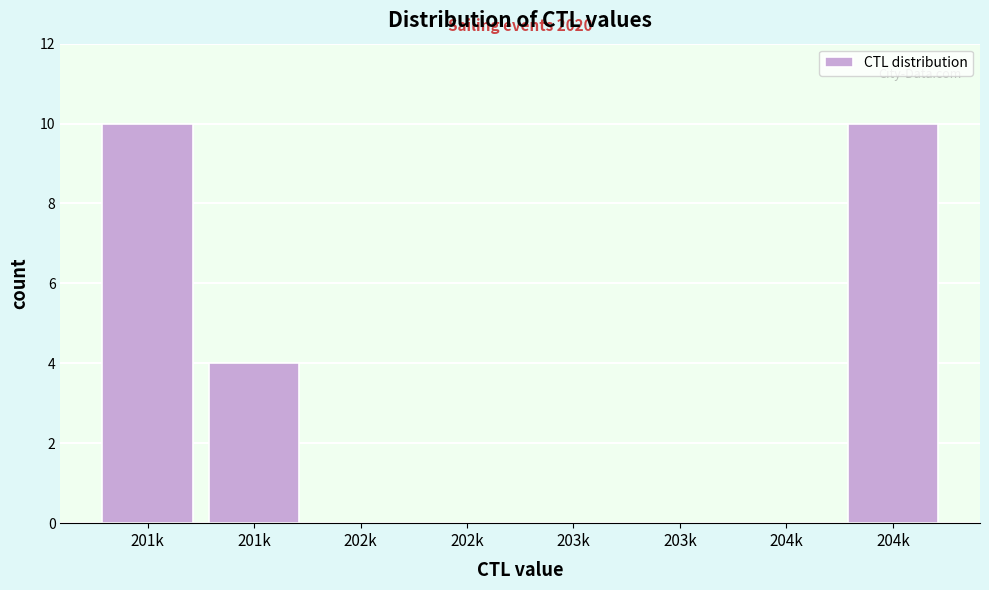

Count the number of categories in the chart.

8